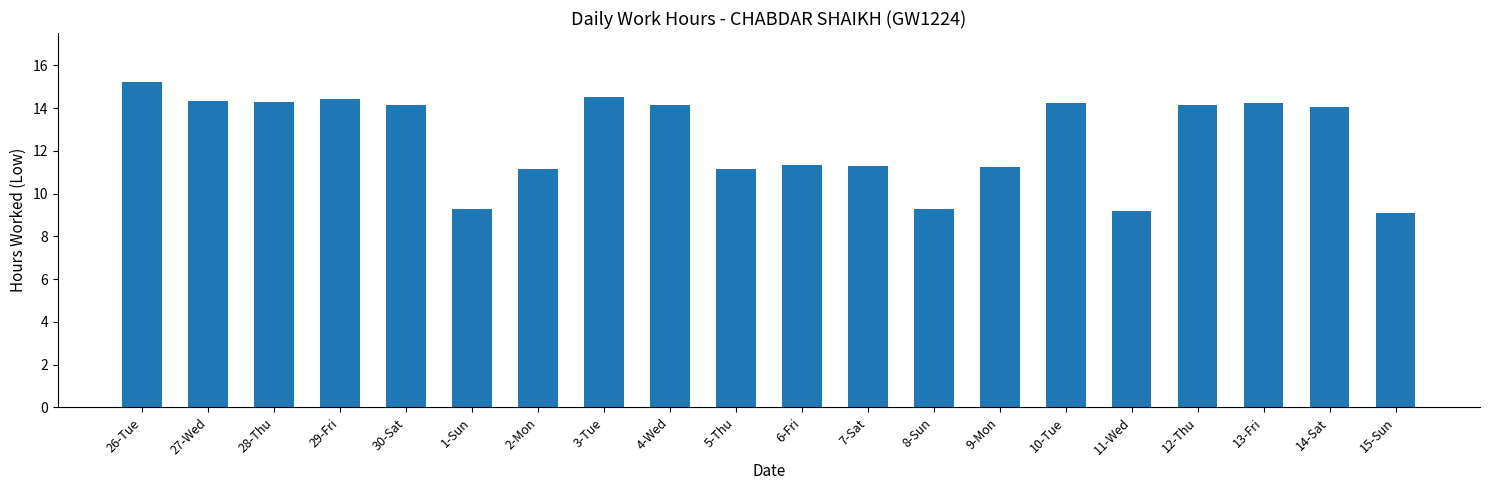

Where does the data first go above 14?

26-Tue